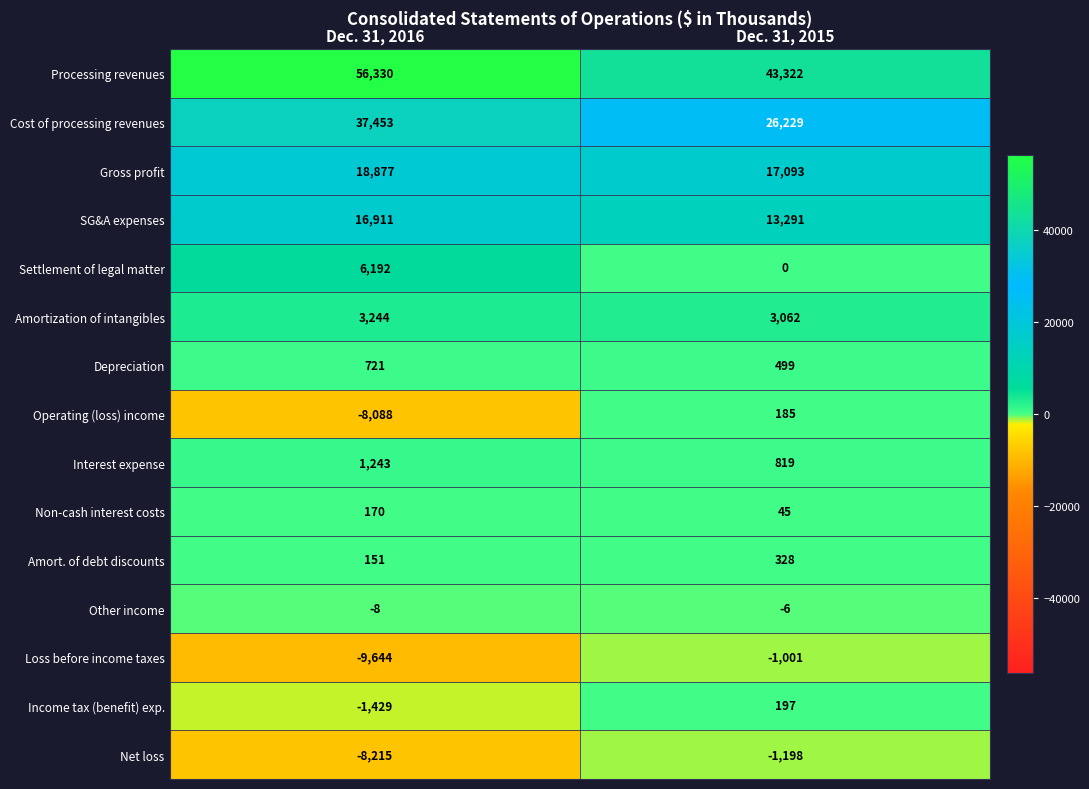

Reading left to right, list all the values displayed in this chart.

Processing revenues: 56330	43322
Cost of processing revenues: 37453	26229
Gross profit: 18877	17093
SG&A expenses: 16911	13291
Settlement of legal matter: 6192	0
Amortization of intangibles: 3244	3062
Depreciation: 721	499
Operating (loss) income: -8088	185
Interest expense: 1243	819
Non-cash interest costs: 170	45
Amort. of debt discounts: 151	328
Other income: -8	-6
Loss before income taxes: -9644	-1001
Income tax (benefit) exp.: -1429	197
Net loss: -8215	-1198